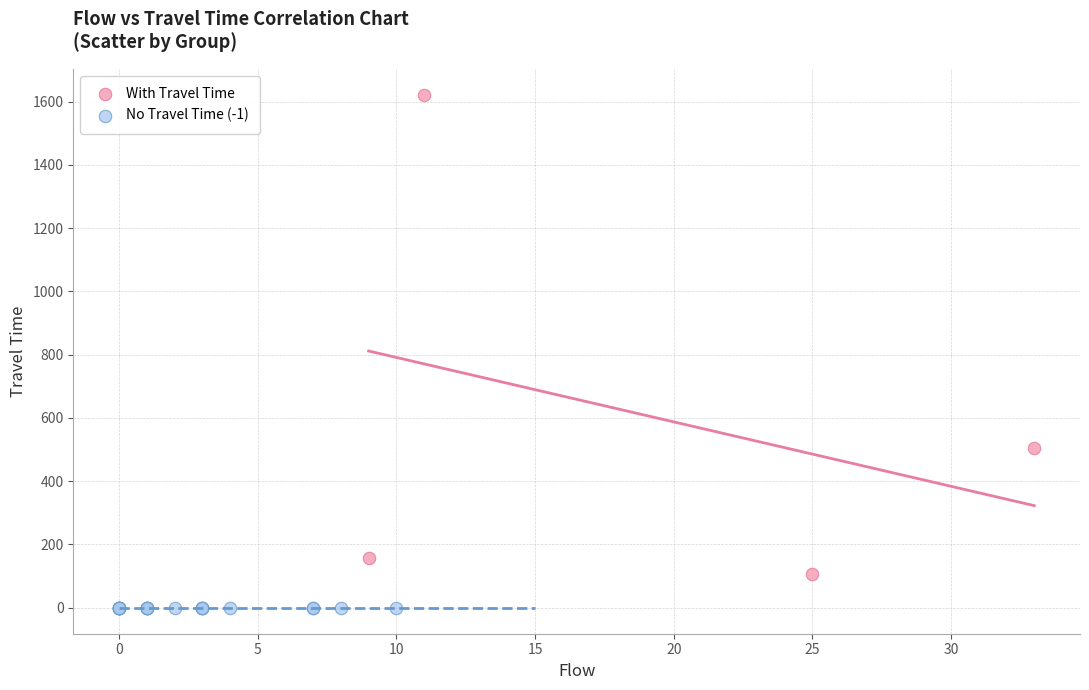

Which series reaches the maximum Y coordinate?

With Travel Time